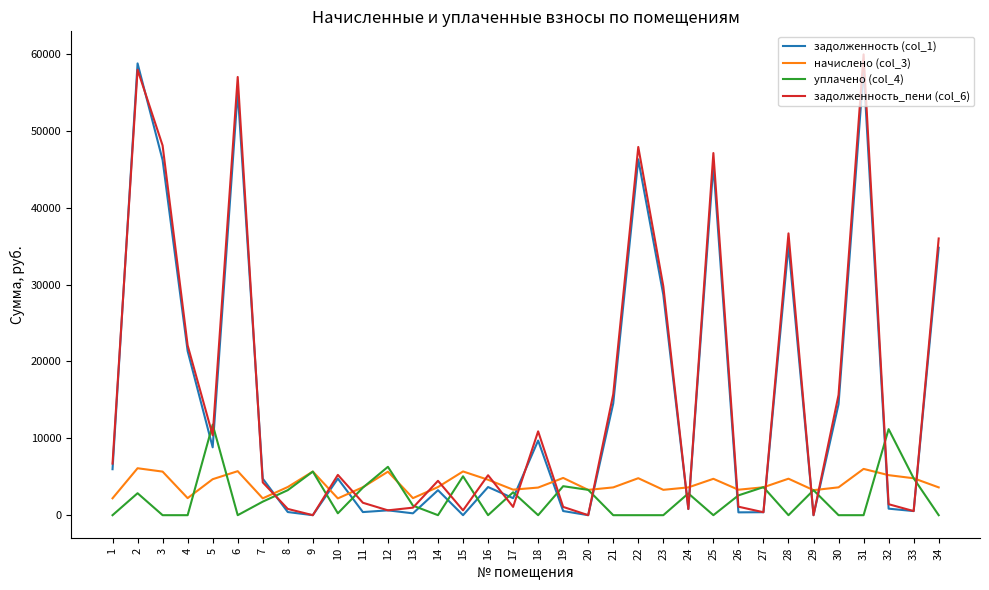

What is the total value across all series at 15?

11376.0